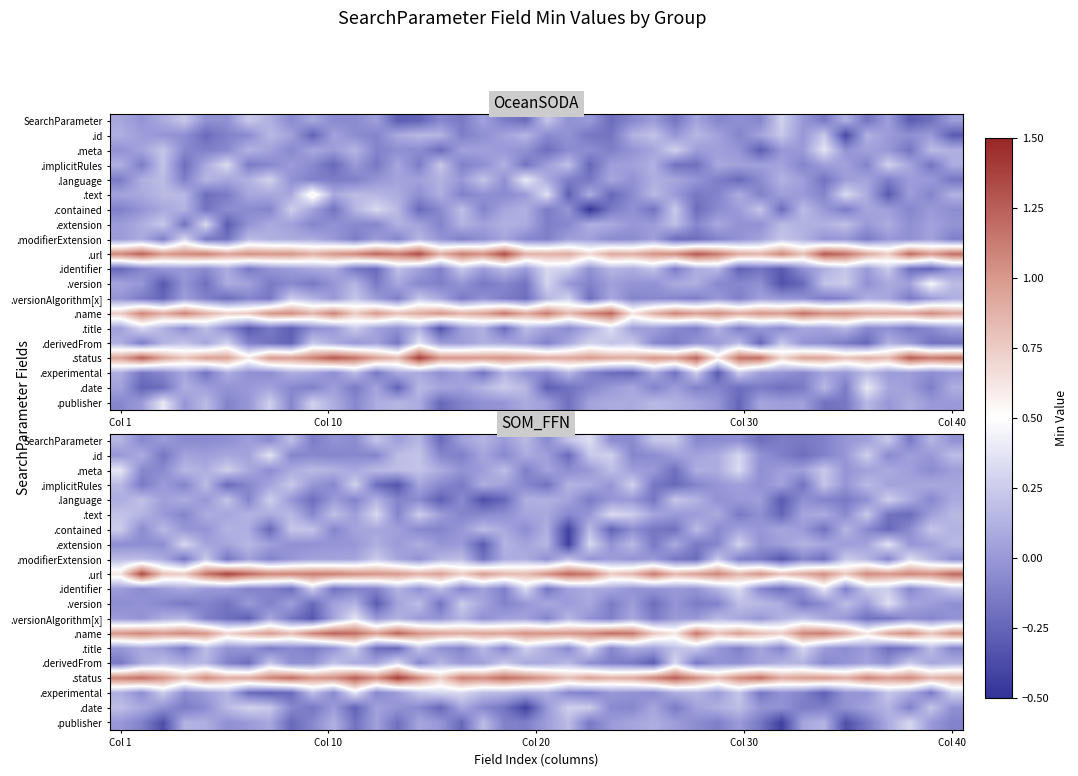

Which category has the highest value across all series?

13